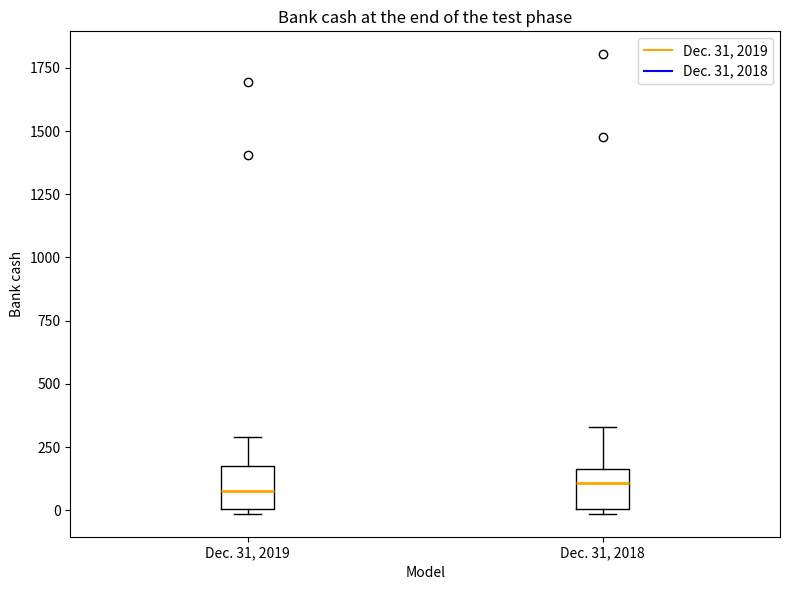

Where does the upper whisker of the box for Dec. 31, 2019 end on the y-axis? The values are not printed on the chart, so give them approximately, as read against the axis.

300